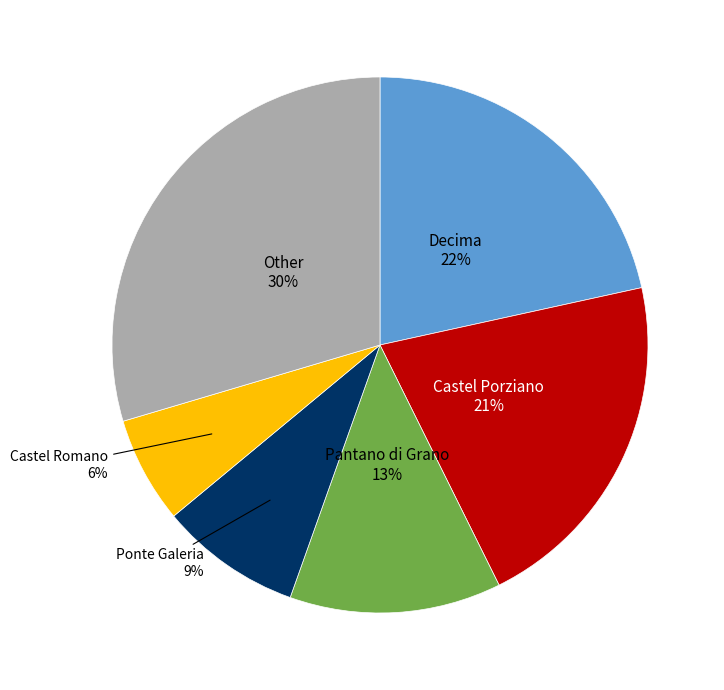

How many segments does this pie chart have?

6